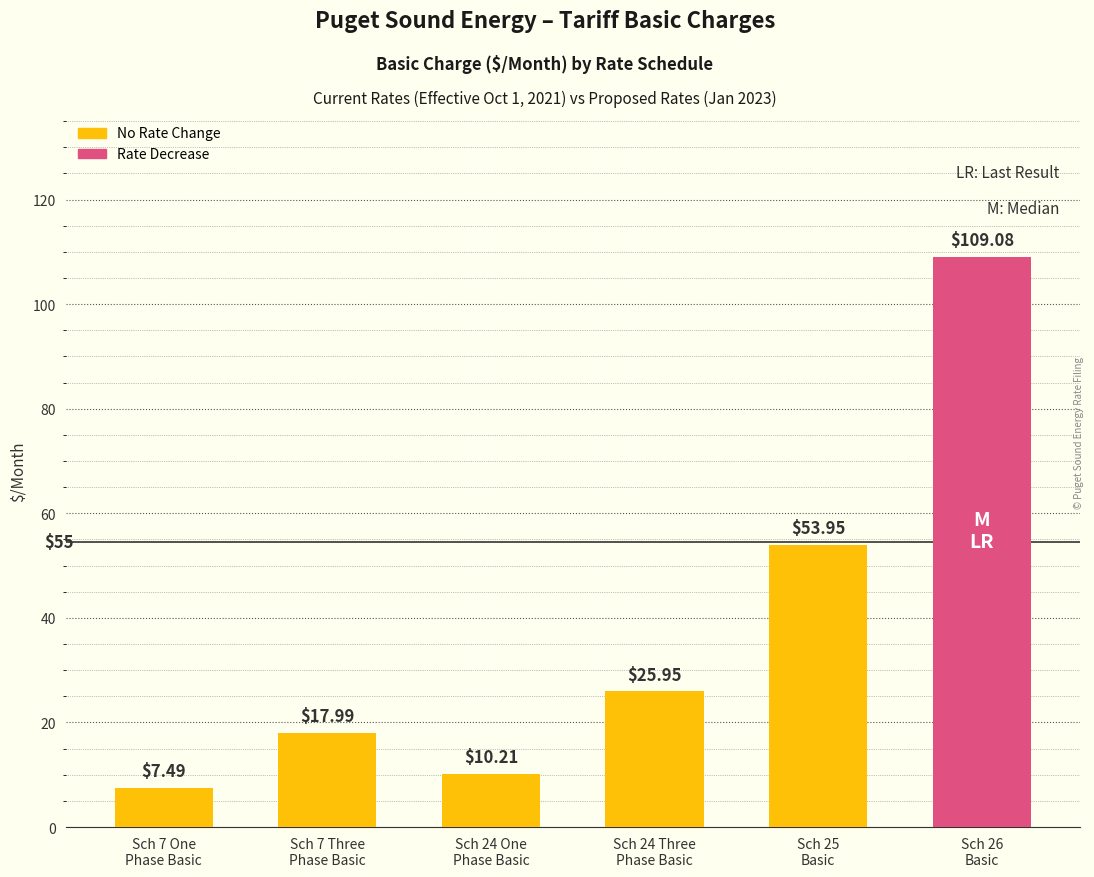

List the labels in order of value, smallest first.

Sch 7 One
Phase Basic, Sch 24 One
Phase Basic, Sch 7 Three
Phase Basic, Sch 24 Three
Phase Basic, Sch 25
Basic, Sch 26
Basic